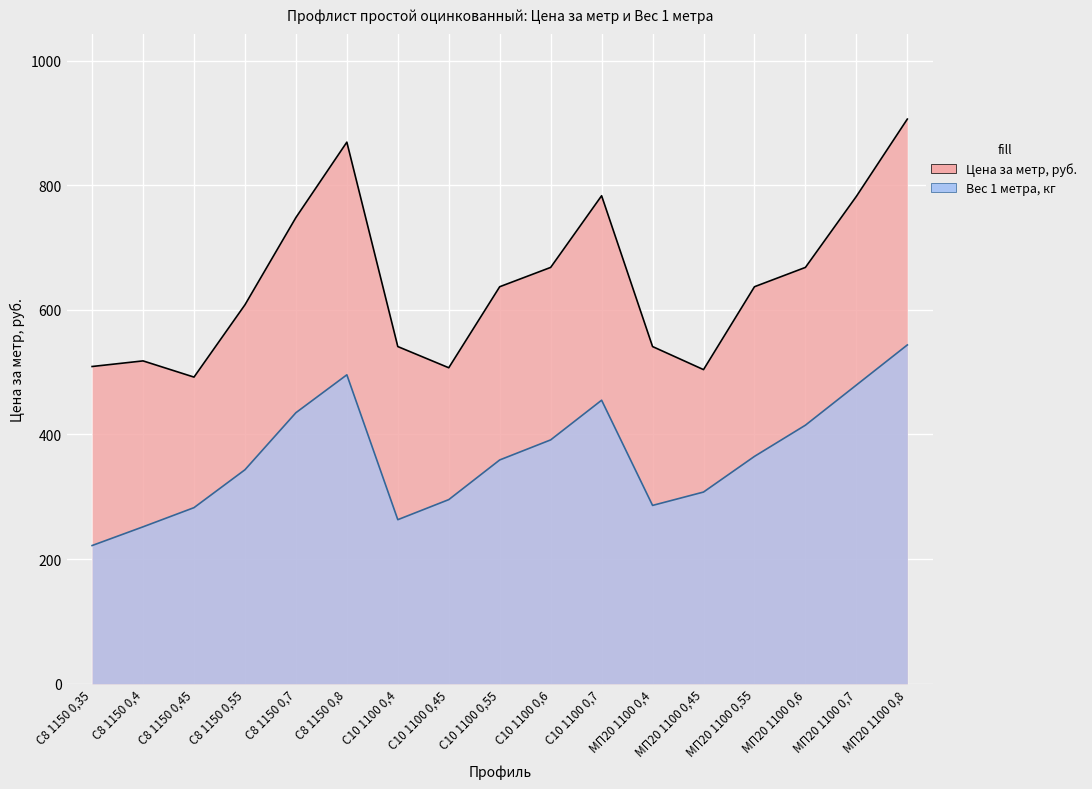

In Цена за метр, руб., how many points are lower than both neighbors (excluding endpoints)?

3